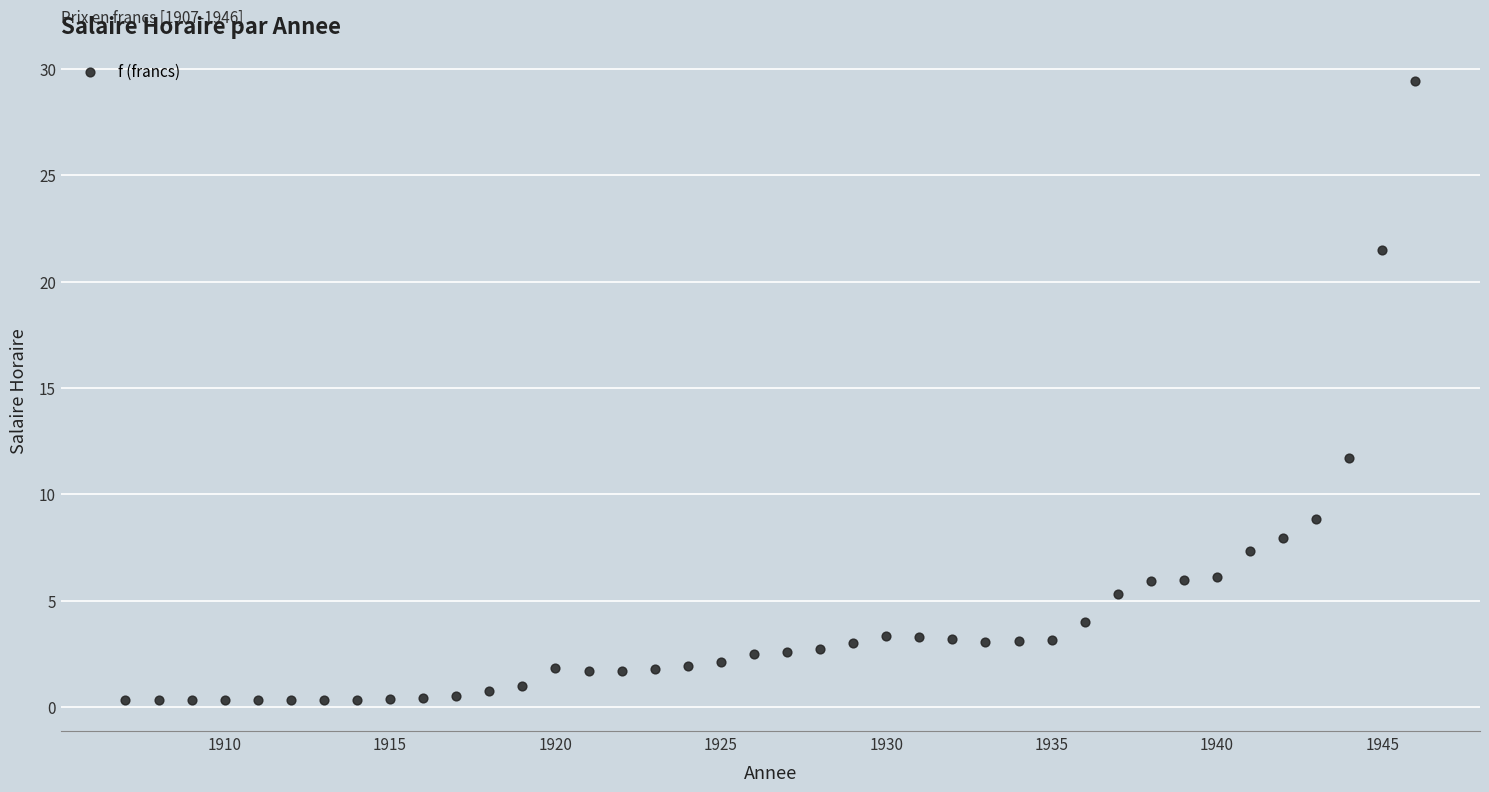

What is the range of Y values (max minus min)?

29.1